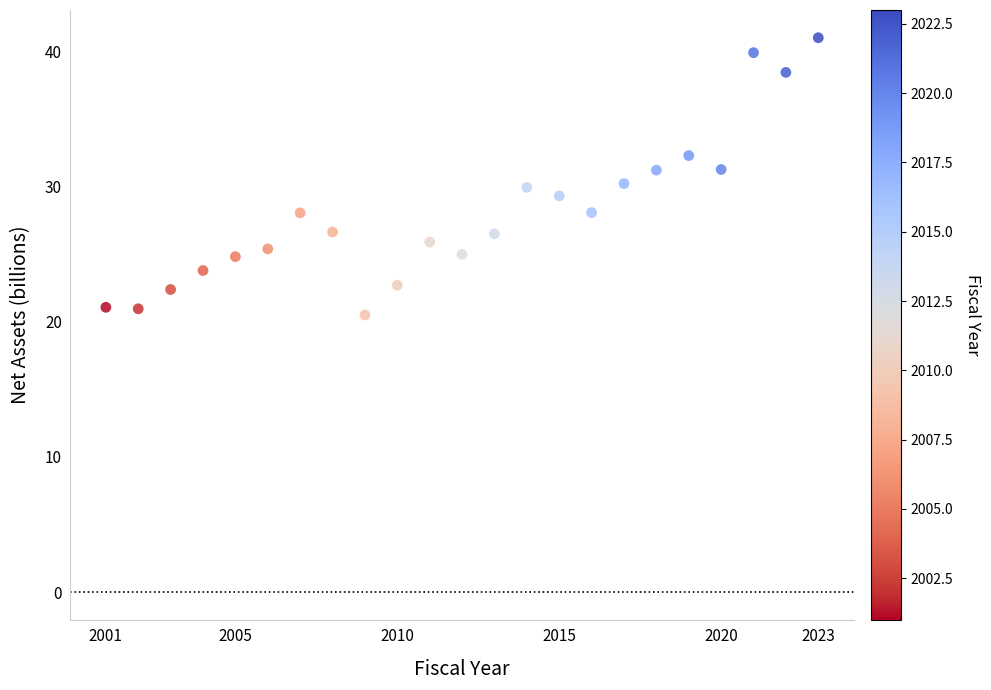

What is the range of Y values (max minus min)?

20.5